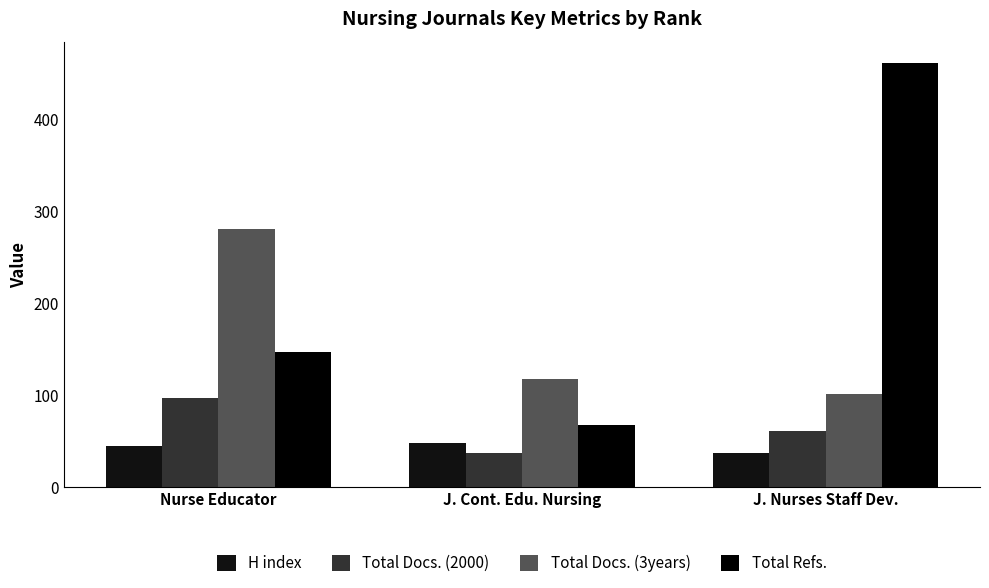

How many values in the Total Docs. (3years) series are below 118?

1